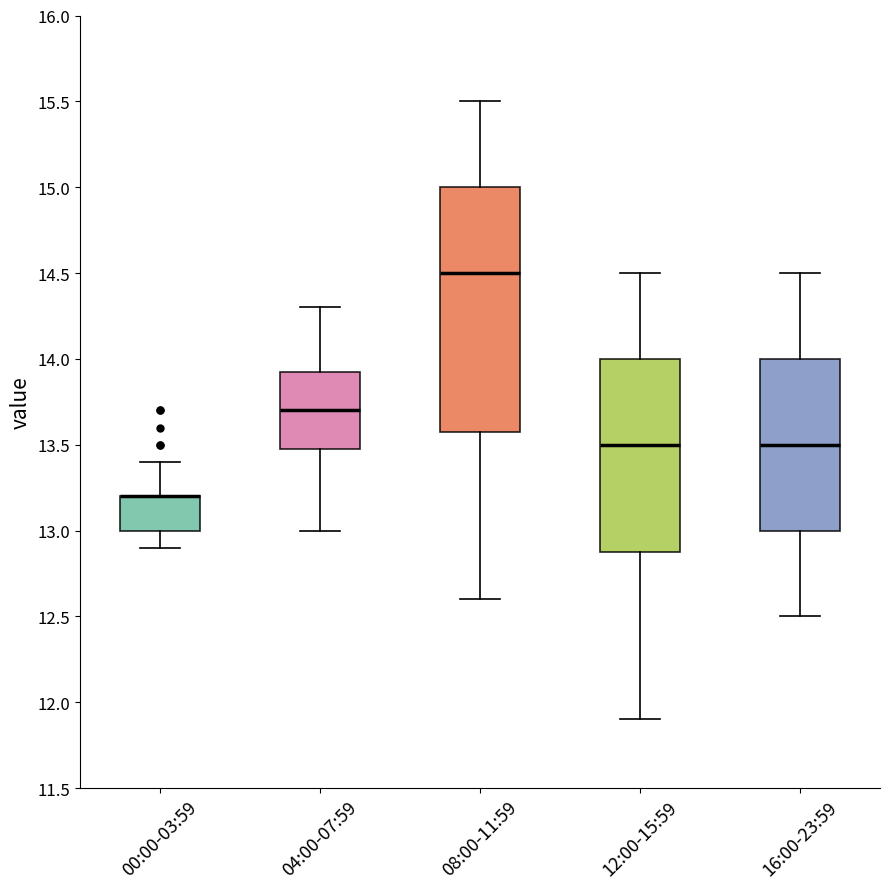

Reading left to right, read every box against the y-axis: the position of its median line, the range the box covers, and the ends of its whiskers. The values are not printed on the chart, so give them approximately, as read against the axis.

00:00-03:59: median 13.20 (drawn on the box's upper edge), box 13.00 to 13.20, whiskers 12.90 to 13.40
04:00-07:59: median 13.70, box 13.50 to 13.95, whiskers 13.00 to 14.30
08:00-11:59: median 14.50, box 13.60 to 15.00, whiskers 12.60 to 15.50
12:00-15:59: median 13.50, box 12.90 to 14.00, whiskers 11.90 to 14.50
16:00-23:59: median 13.50, box 13.00 to 14.00, whiskers 12.50 to 14.50